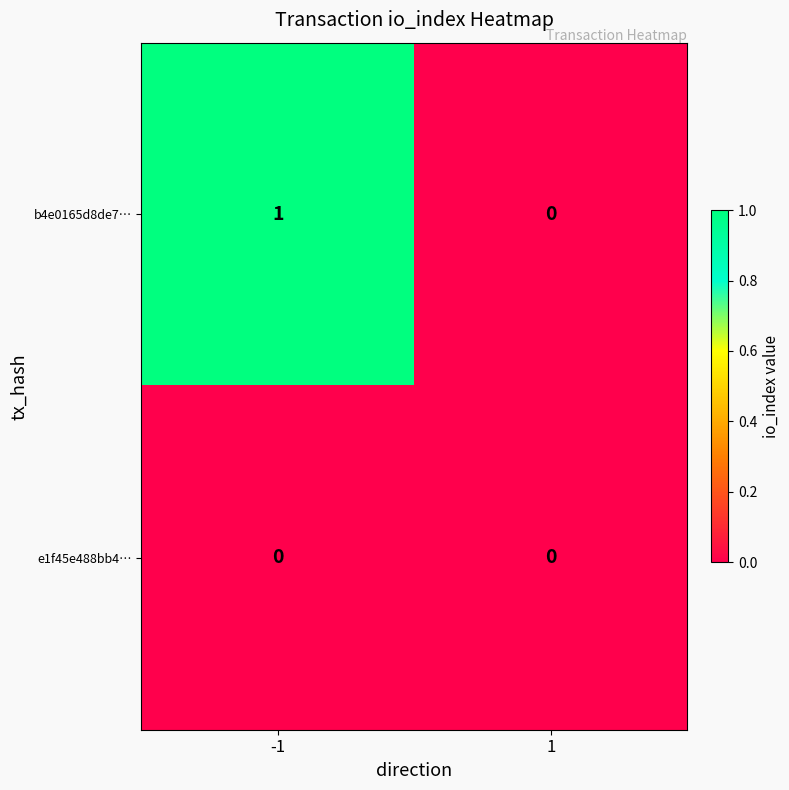

Reading left to right, transcribe all the data shown in this chart.

b4e0165d8de7…: 1	0
e1f45e488bb4…: 0	0